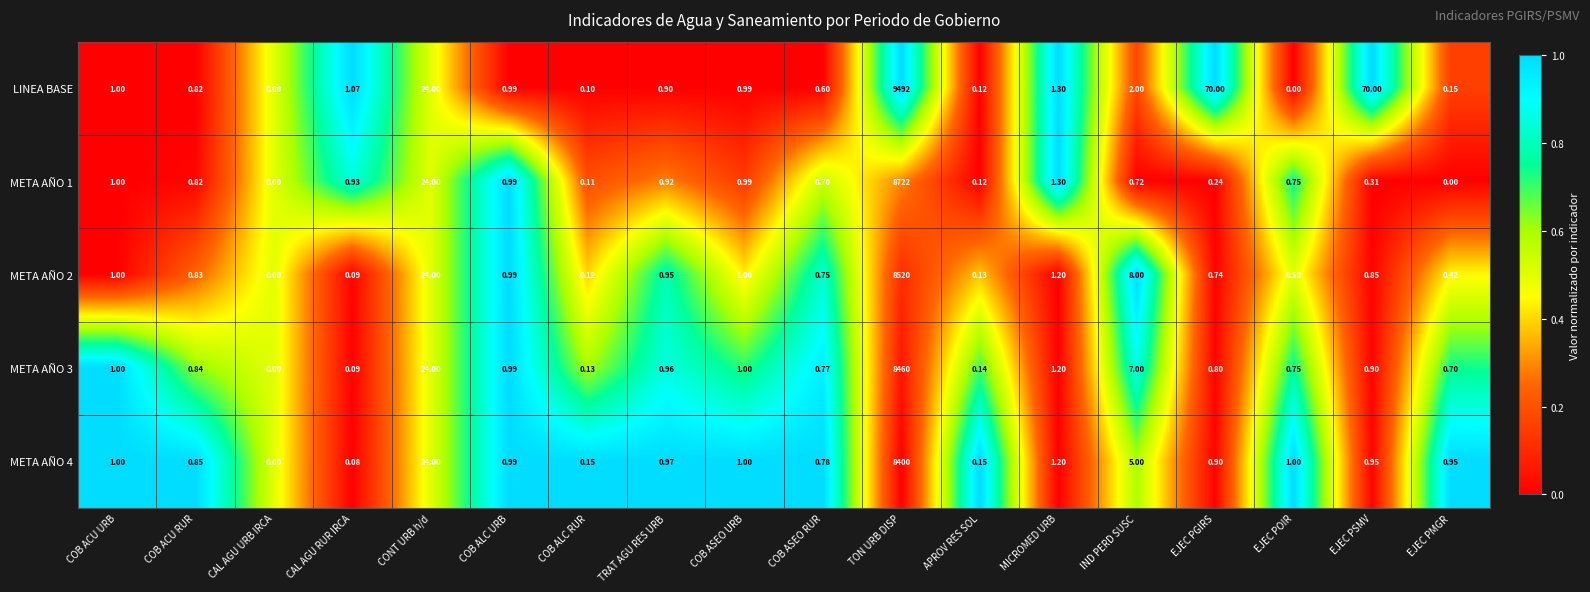

Where is META AÑO 2 nearest to the value 4260?

CONT URB h/d